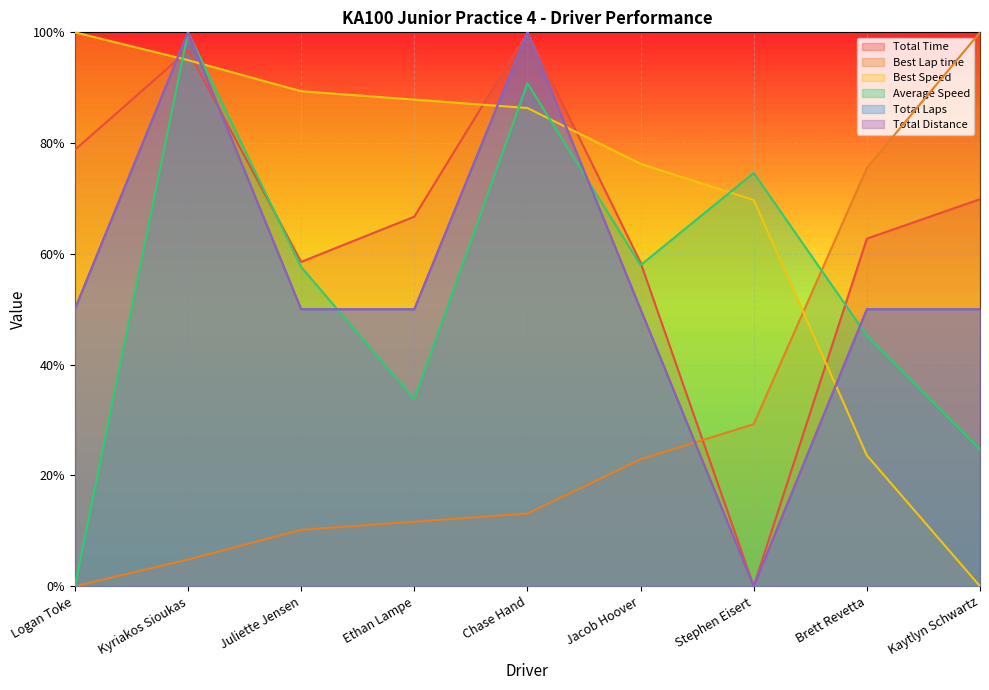

At which label is Best Lap time closest to 0?

Logan Toke